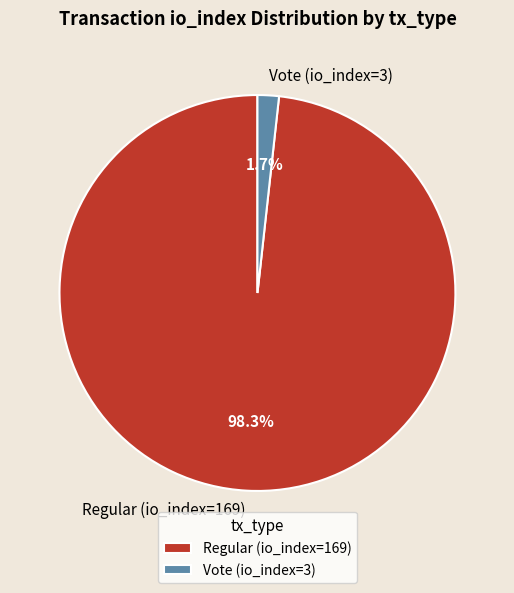

How many slices are in this pie chart?

2